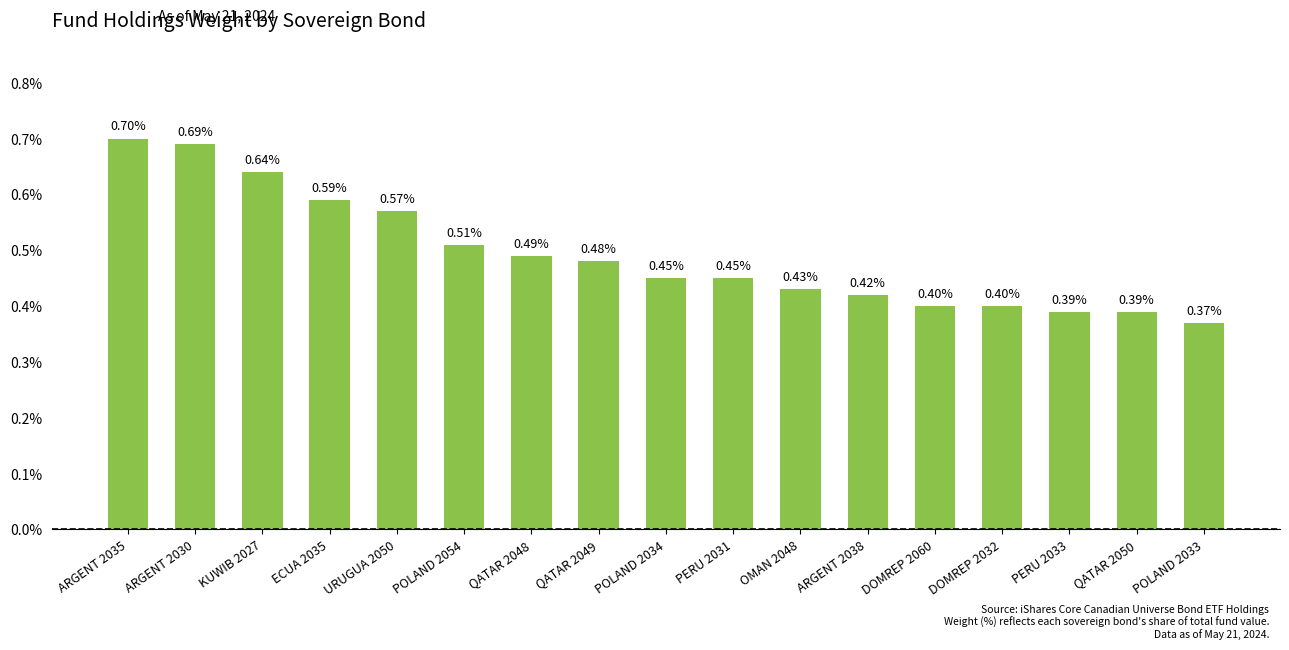

What is the difference between the second highest and second lowest values?

0.3